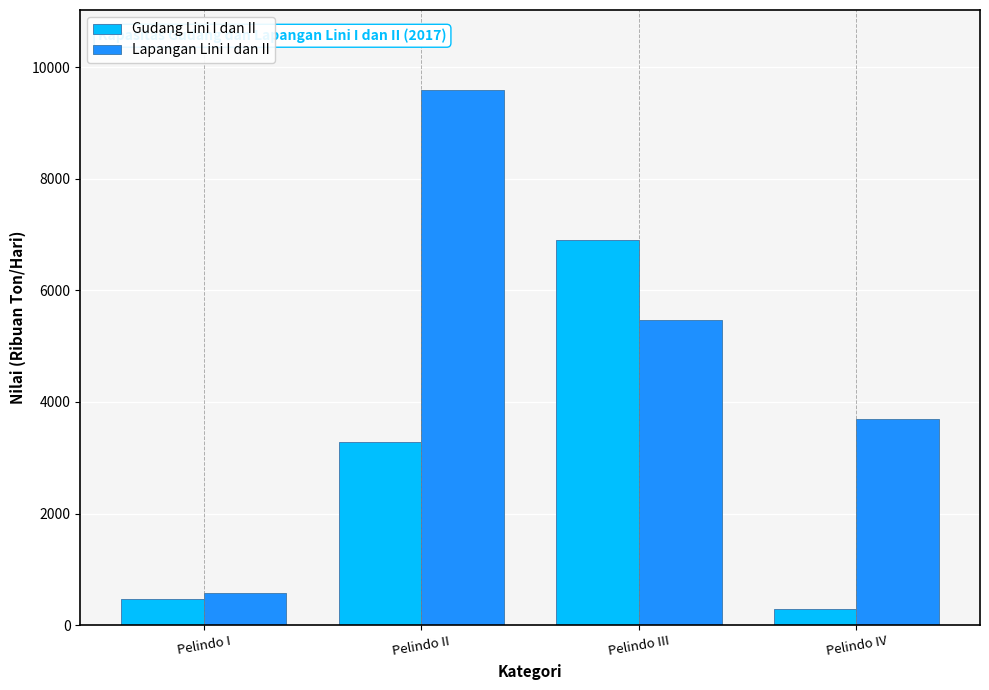

What is the sum of the Gudang Lini I dan II values at Pelindo I and Pelindo IV?

769